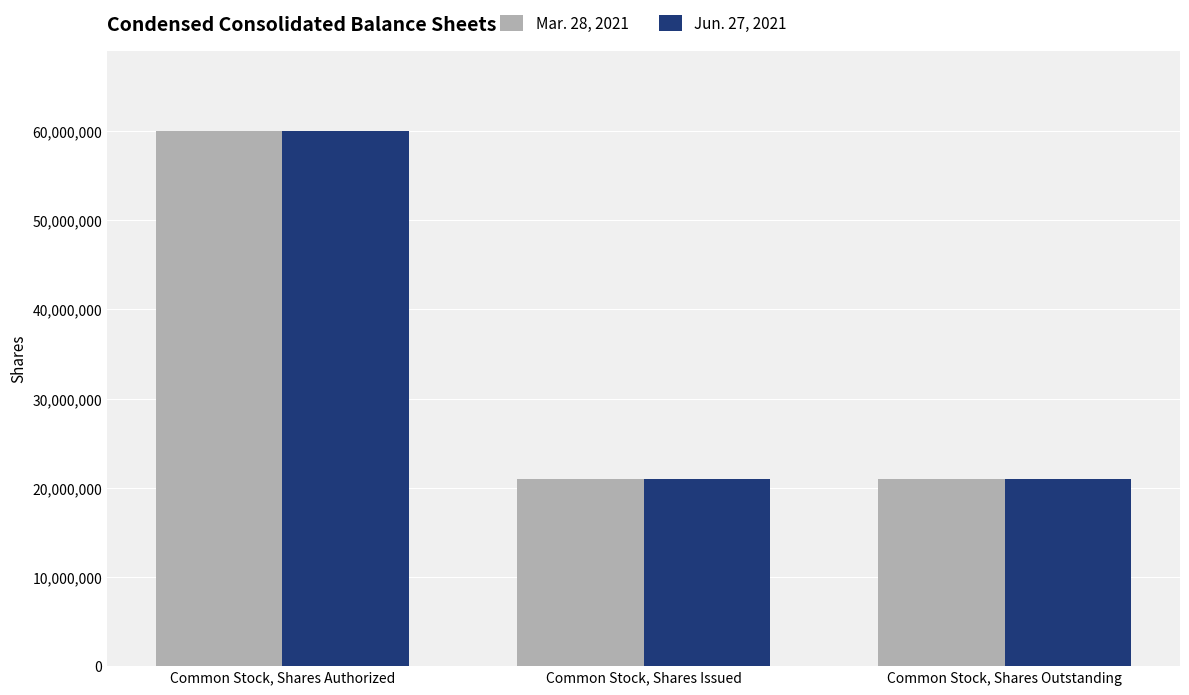

What is the value of the Jun. 27, 2021 bar at the 1st from the left?

60000000